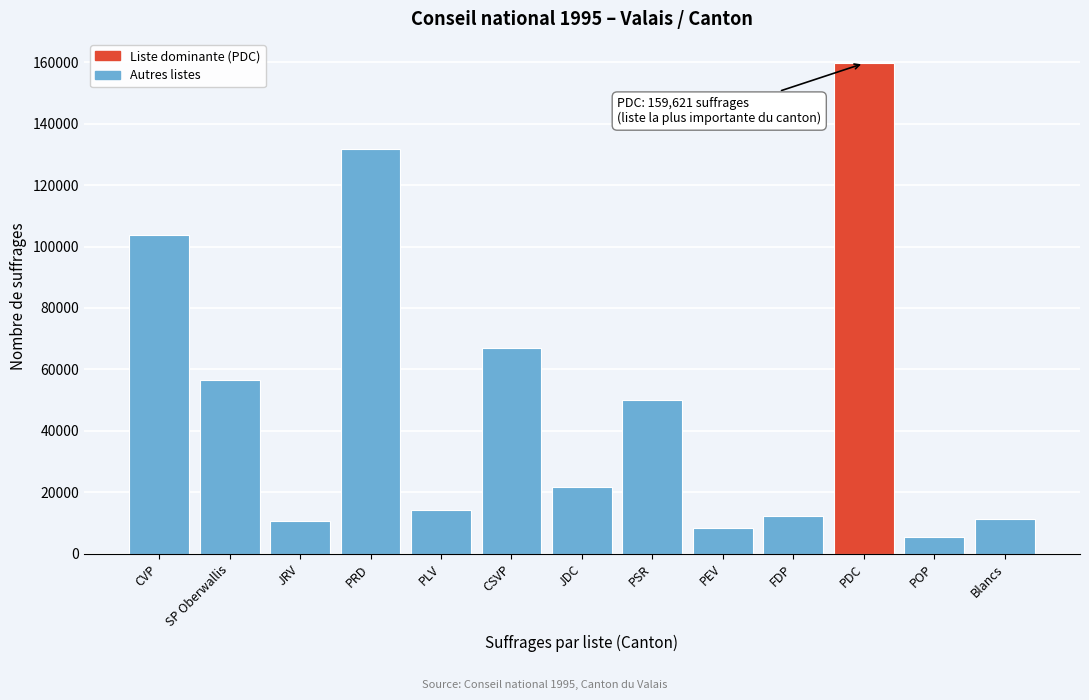

What is the sum of all values?

652638